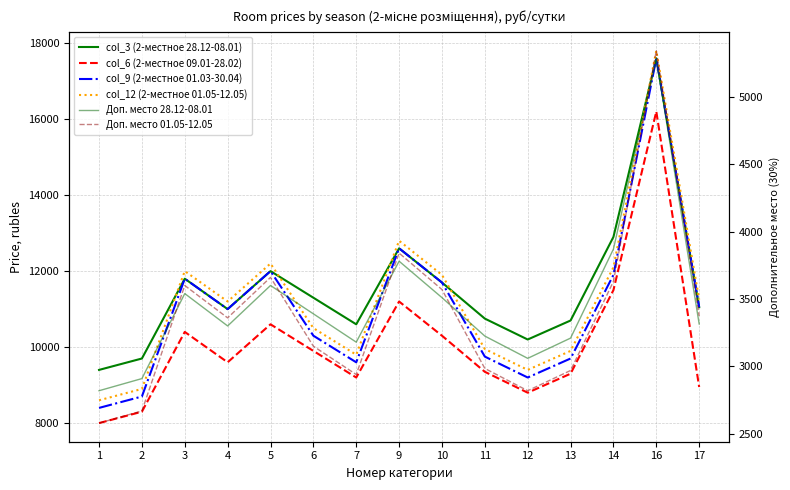

Between which two adjacent categories do Доп. место 28.12-08.01 and Доп. место 01.05-12.05 first intersect?

2 and 3